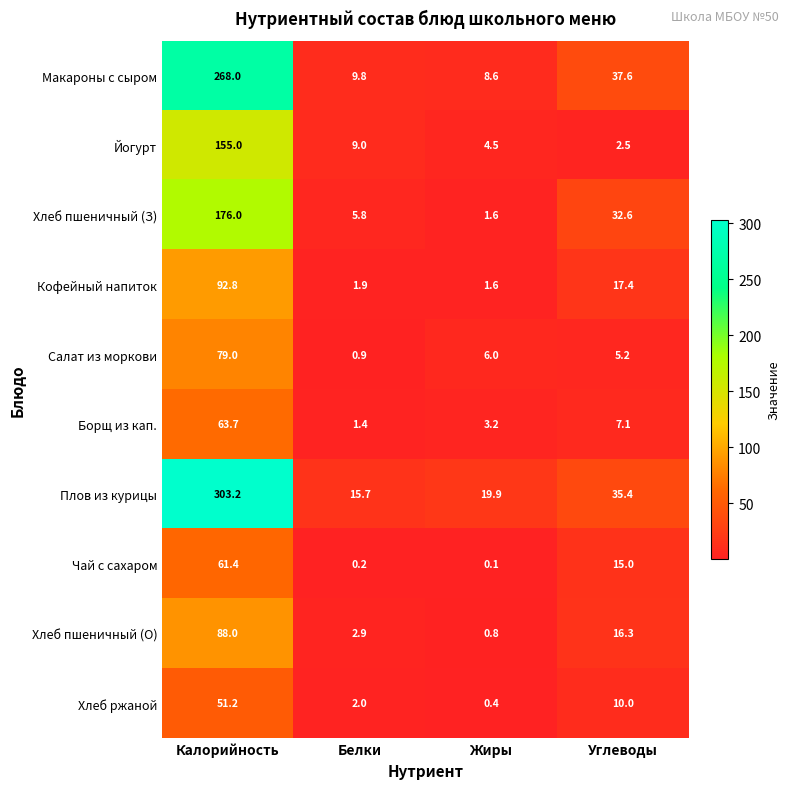

What is the highest value of the Йогурт series?

155.0